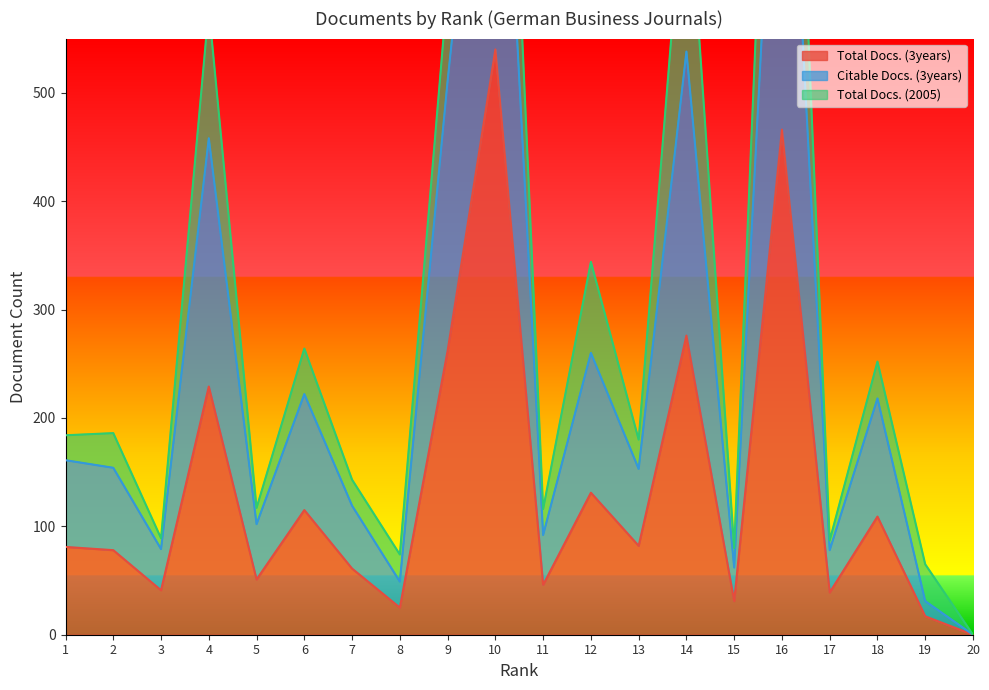

The Total Docs. (3years) series shows 78 at 2. True or false?

True